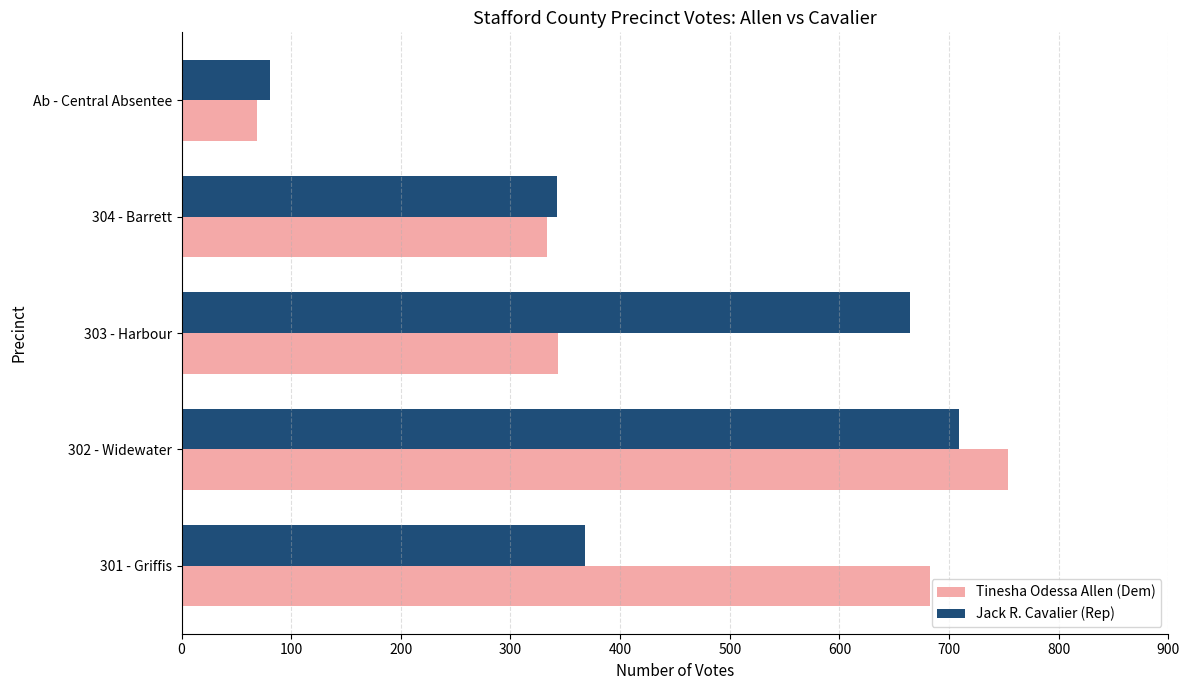

What is the average value of the Tinesha Odessa Allen (Dem) series?

436